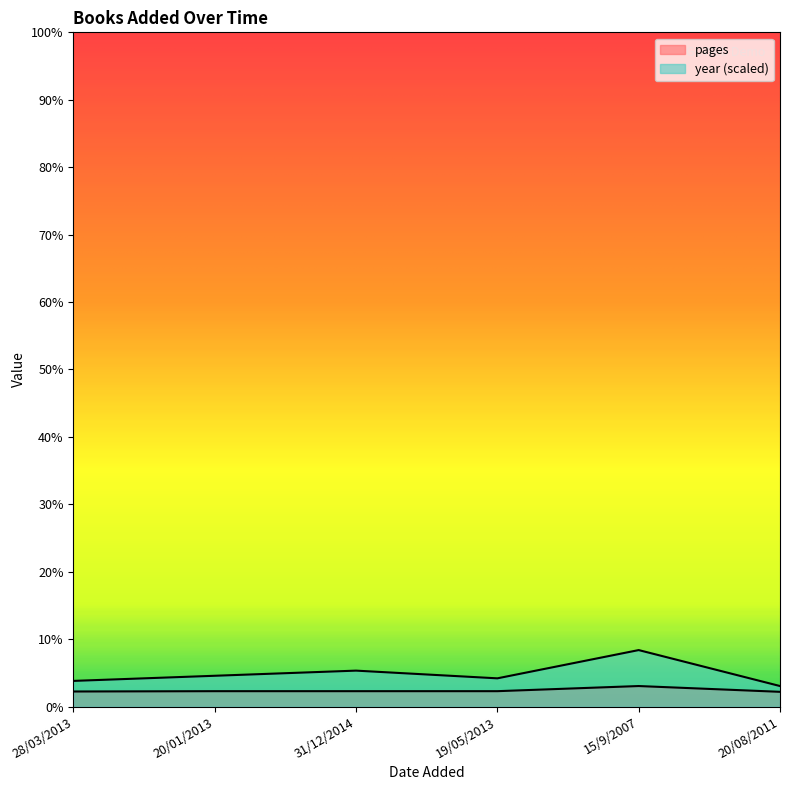

True or false: pages and year intersect in this chart.

False